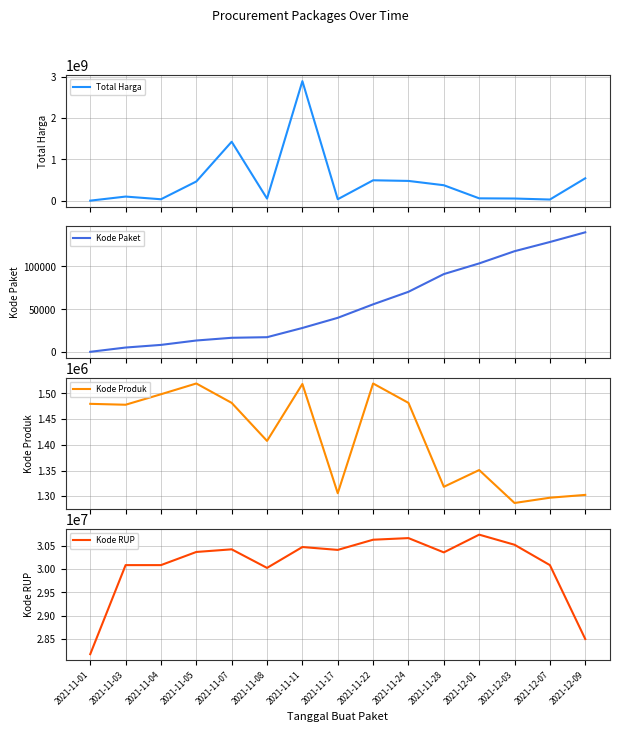

How many data points in Kode RUP are above 30372232?

7